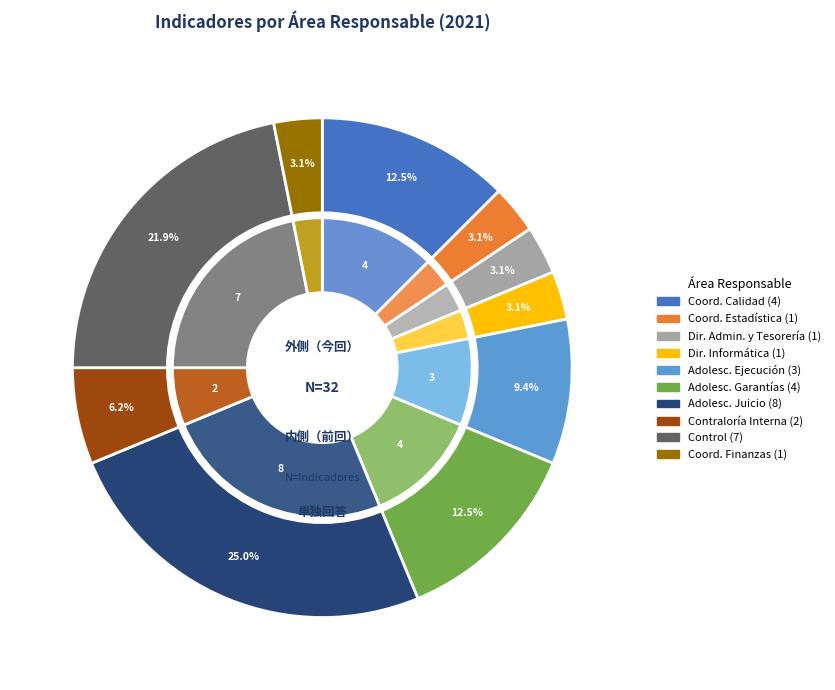

To the nearest percent, what is the difference between the largest and smallest slice percentages?

22%